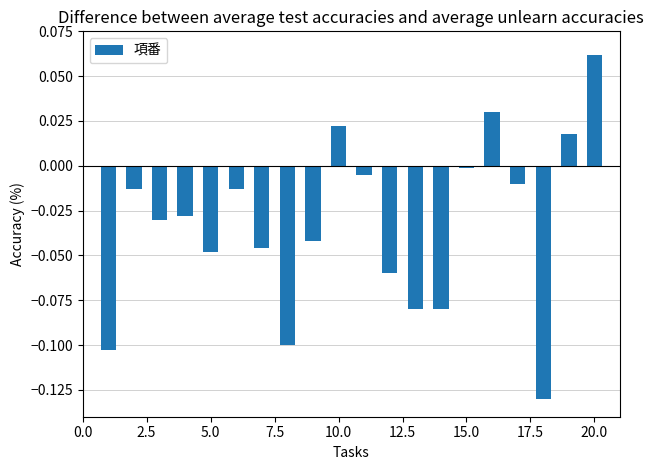

What is the sum of all values?

-0.7